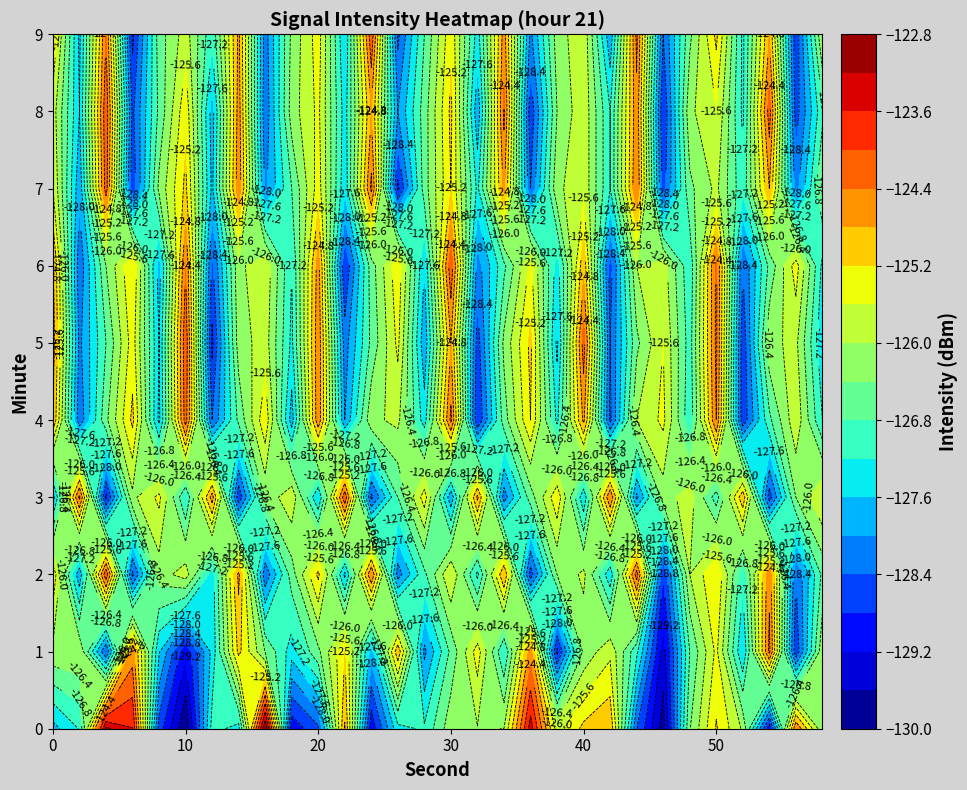

How many distinct data groups are displayed?

10